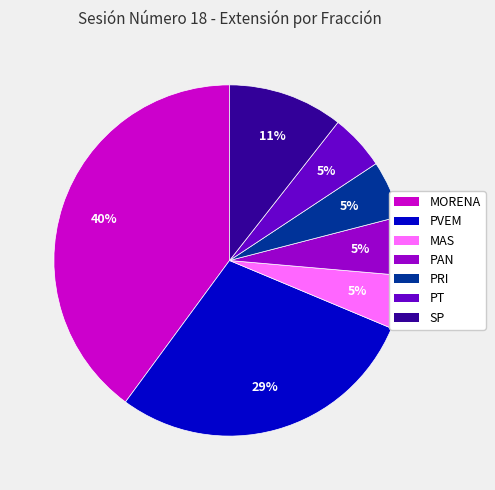

How many slices are in this pie chart?

7